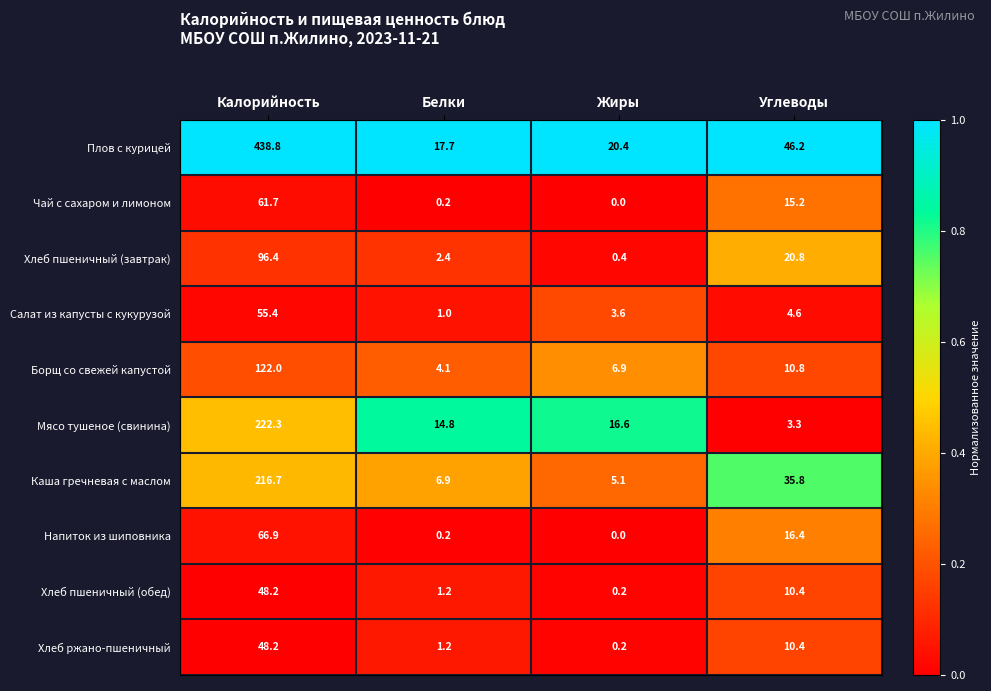

The Мясо тушеное (свинина) series shows 356.1 at Калорийность. True or false?

False